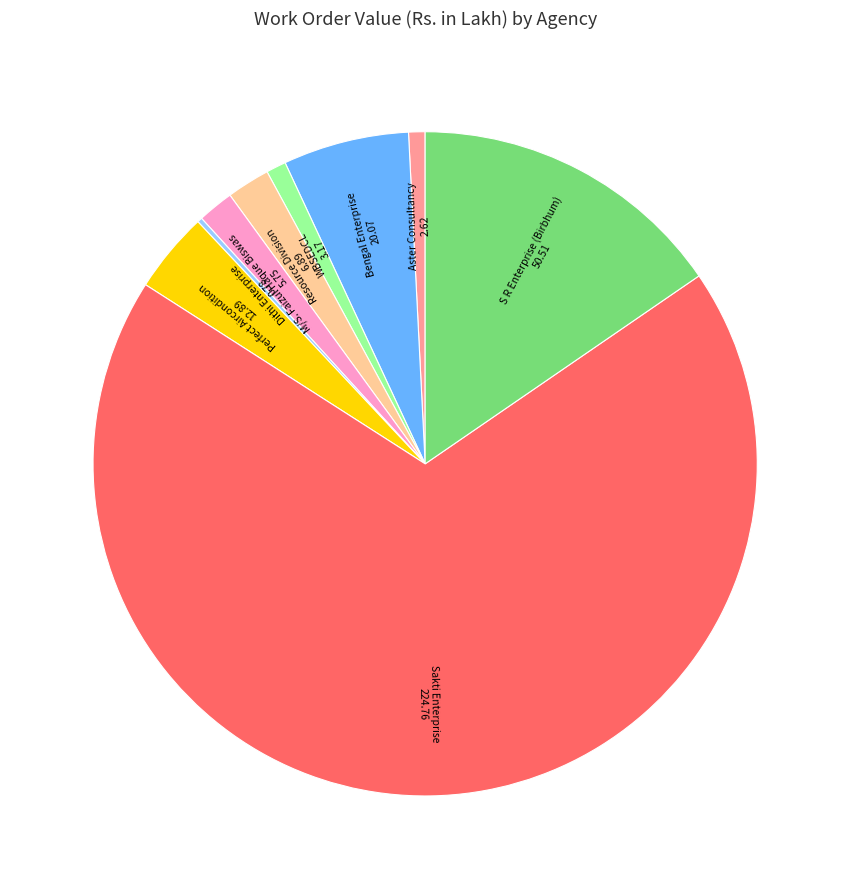

Does any single category account for the majority?

Yes